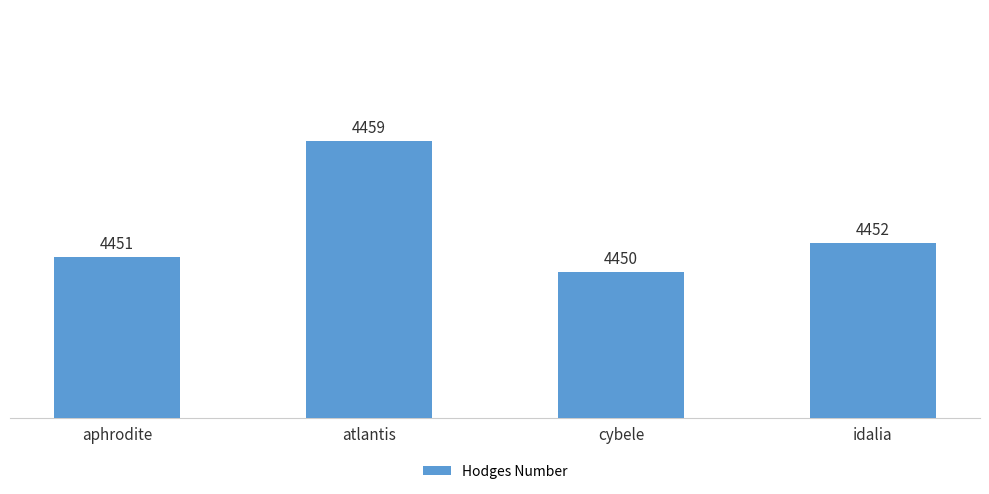

The value at idalia is 987. True or false?

False